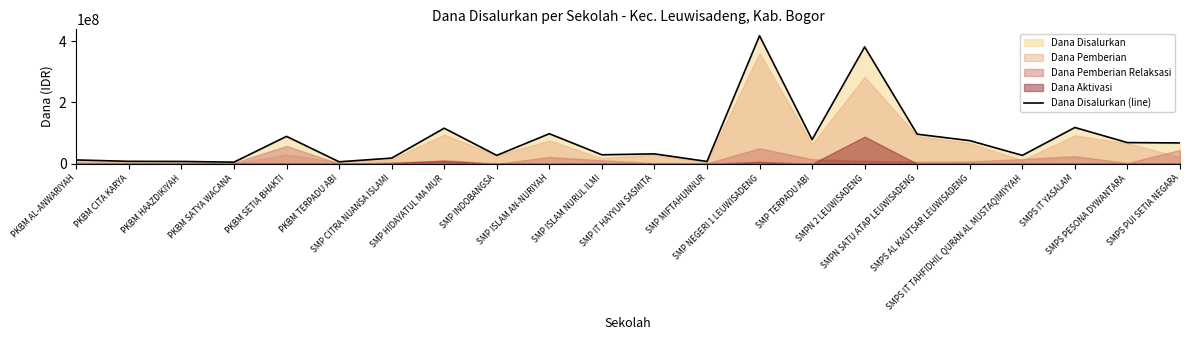

Where is the data nearest to the value 211312500?

SMPS IT YASALAM